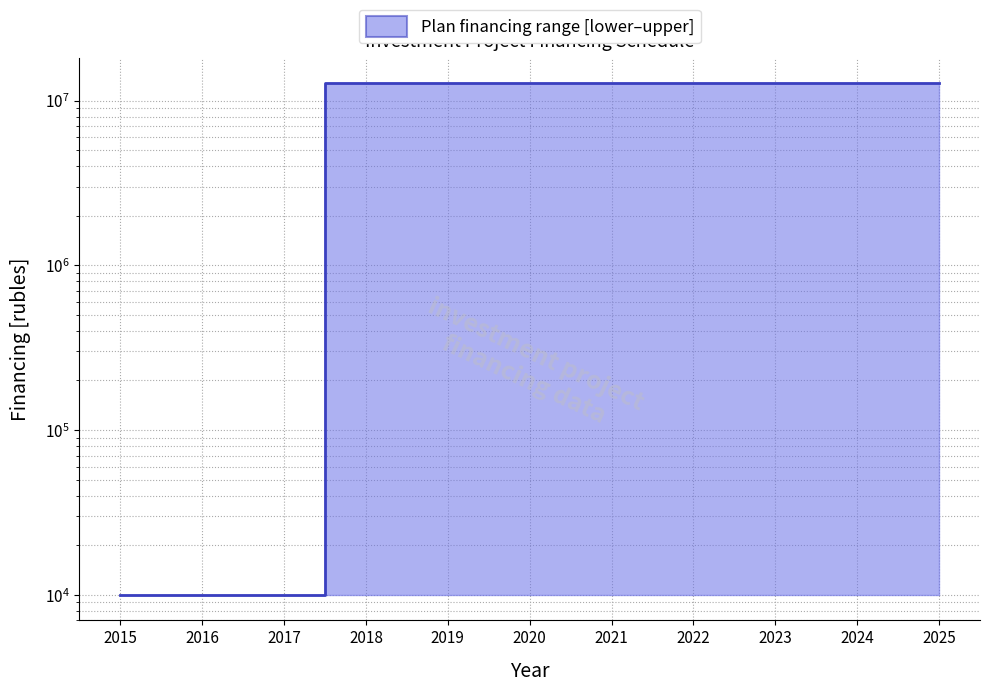

What is the greatest value displayed?

12756554